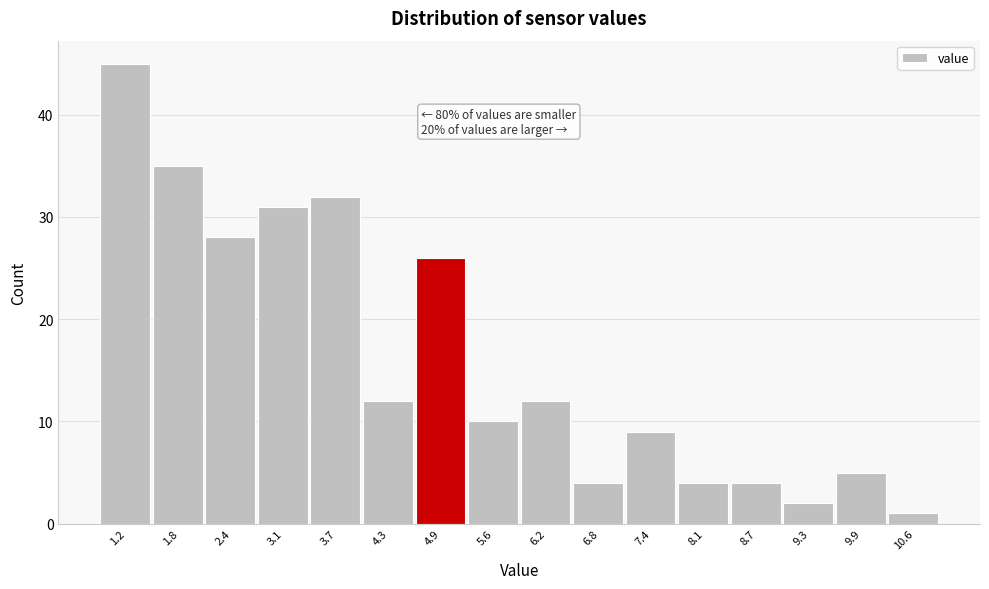

Reading left to right, transcribe all the data shown in this chart.

1.2=45	1.8=35	2.4=28	3.1=31	3.7=32	4.3=12	4.9=26	5.6=10	6.2=12	6.8=4	7.4=9	8.1=4	8.7=4	9.3=2	9.9=5	10.6=1